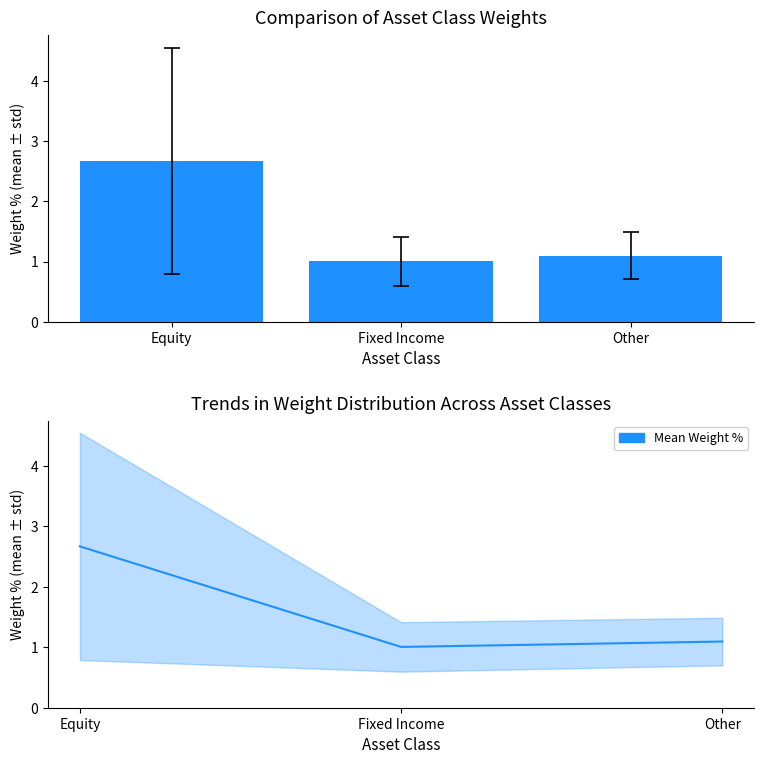

Count the number of categories in the chart.

3